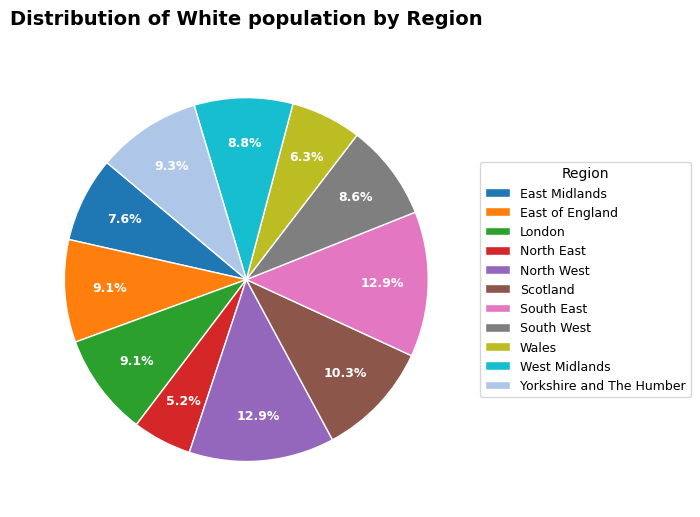

To the nearest percent, what is the difference between the largest and smallest slice percentages?

8%